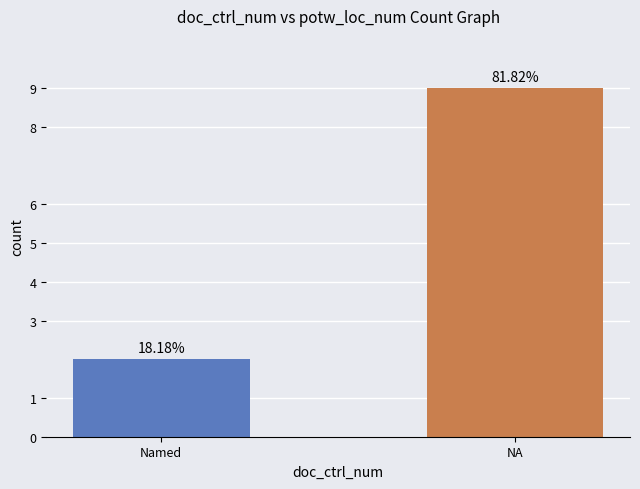

List the labels in order of value, smallest first.

Named, NA